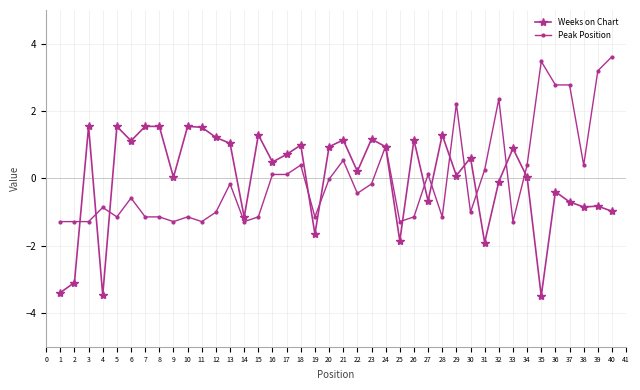

True or false: Peak Position has more than 2 interior local peaks.

True